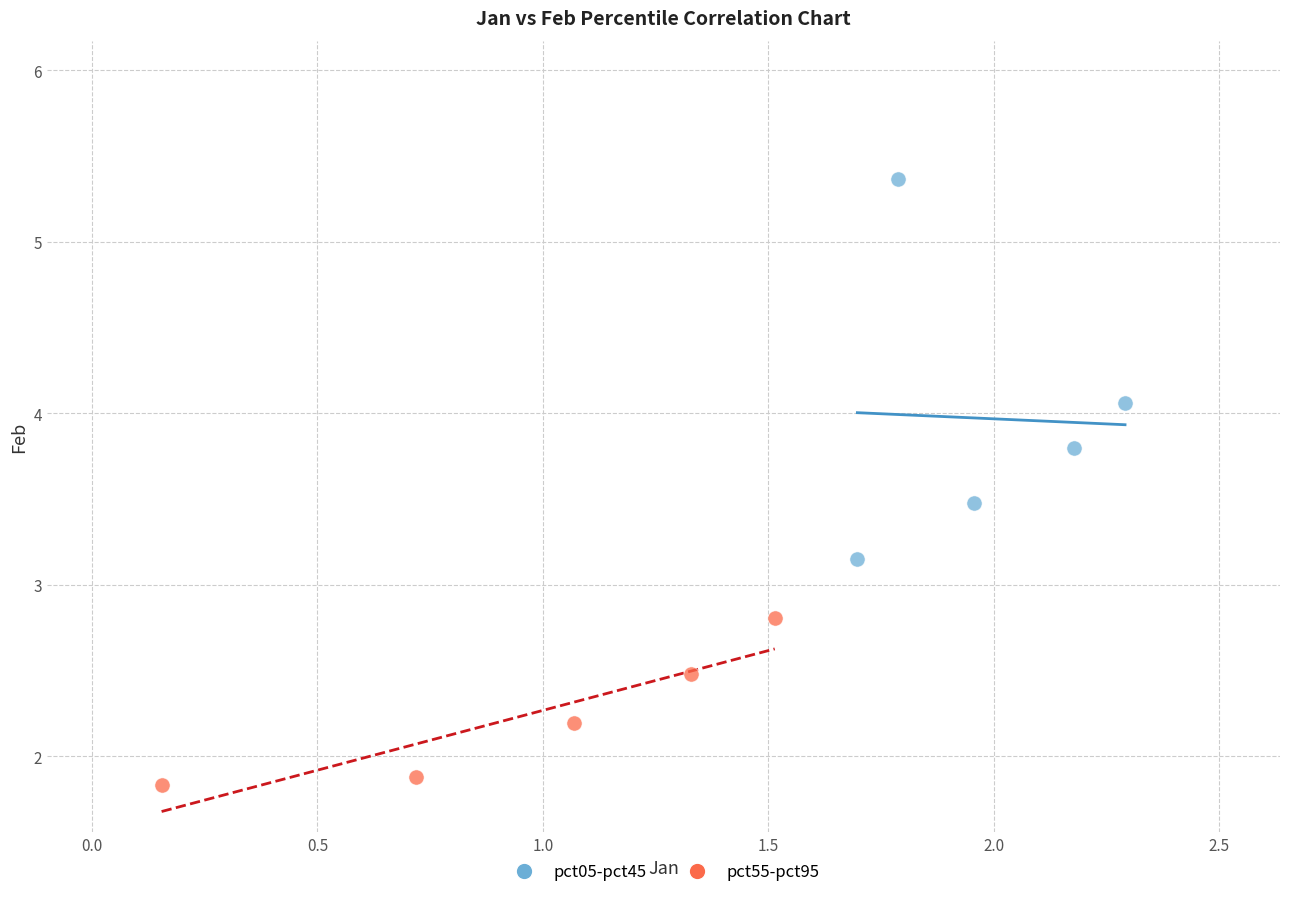

Which series contains the lowest Y value?

pct55-pct95